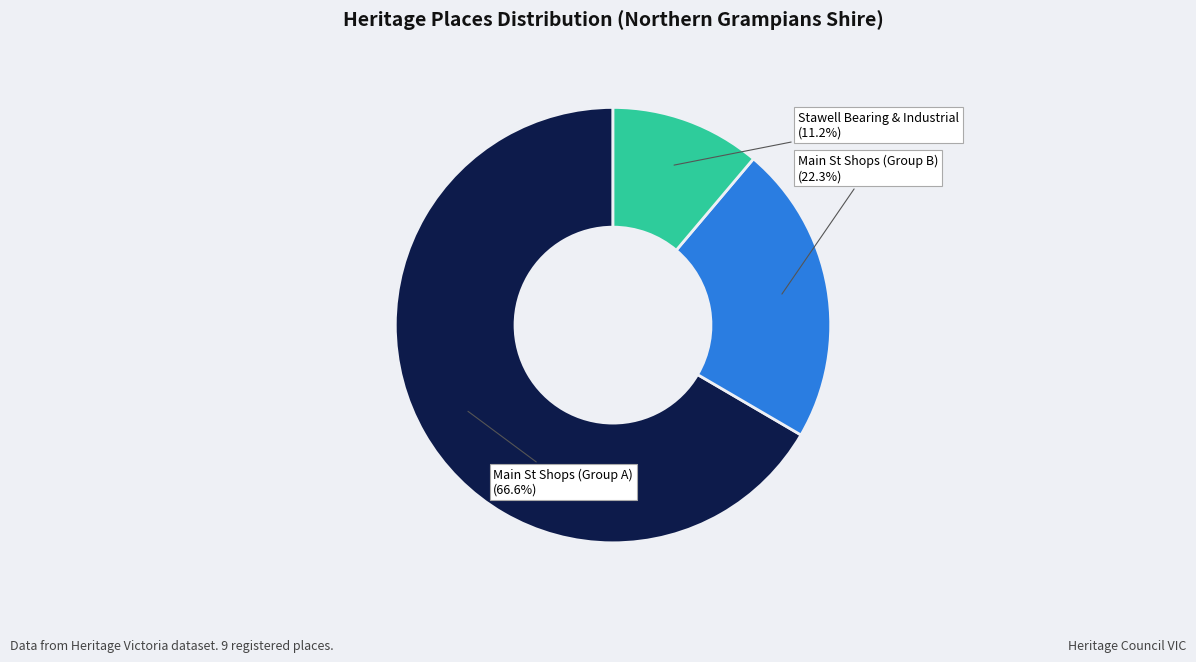

Which category accounts for the majority?

Main St Shops (Group A)